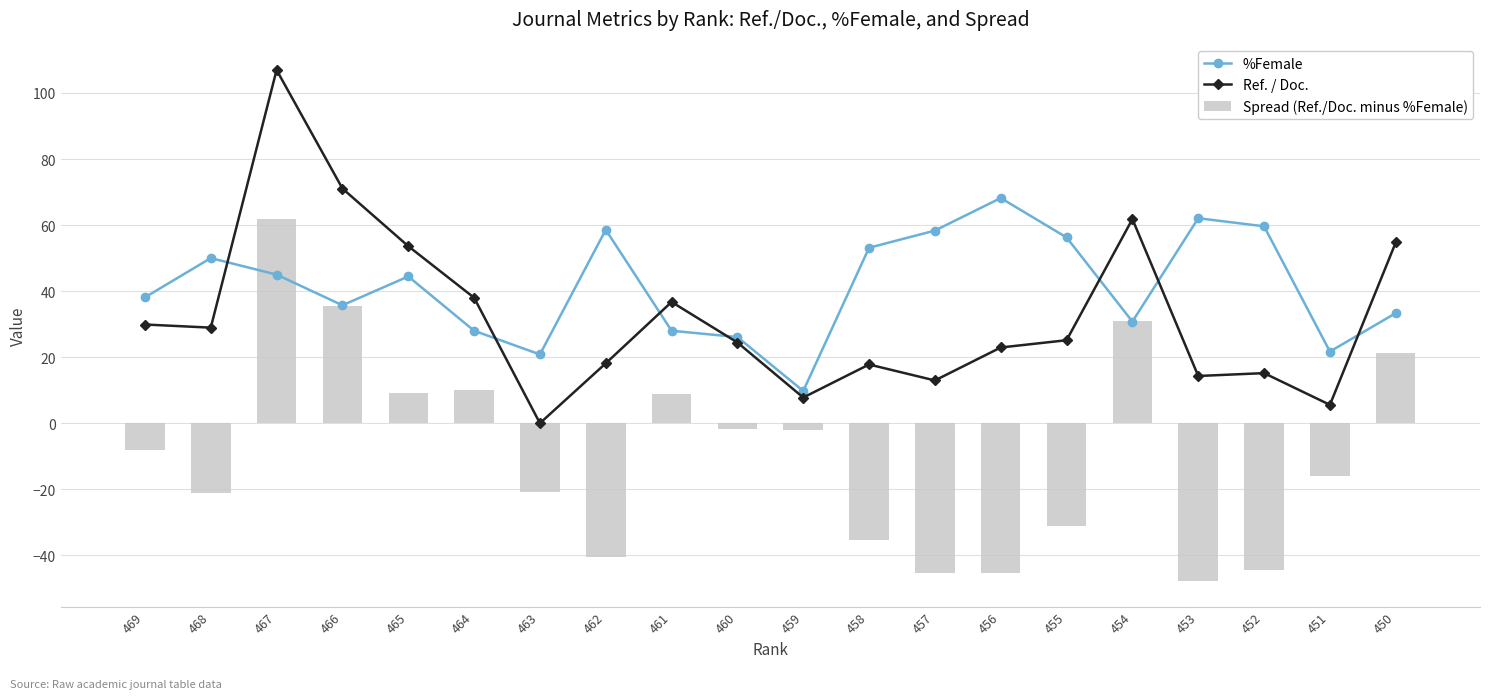

What is the total value across all series at 457?

25.9